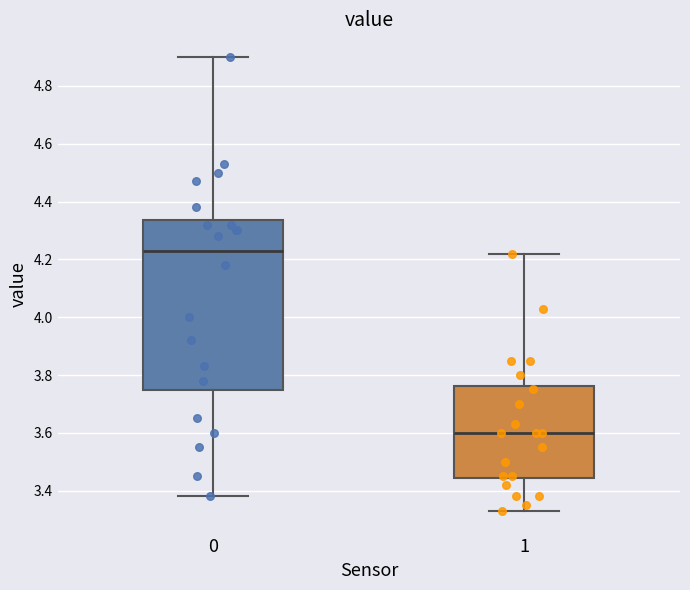

Reading left to right, read every box against the y-axis: the position of its median line, the range the box covers, and the ends of its whiskers. The values are not printed on the chart, so give them approximately, as read against the axis.

0: median 4.24, box 3.74 to 4.34, whiskers 3.38 to 4.90
1: median 3.60, box 3.44 to 3.76, whiskers 3.34 to 4.22